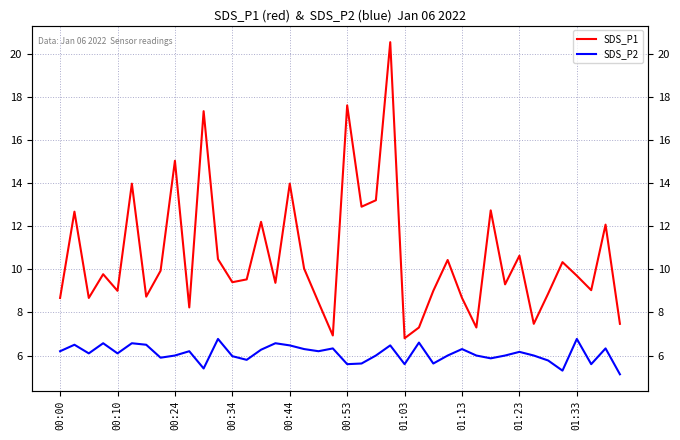

Which has a higher value, 00:10 or 18?

00:10